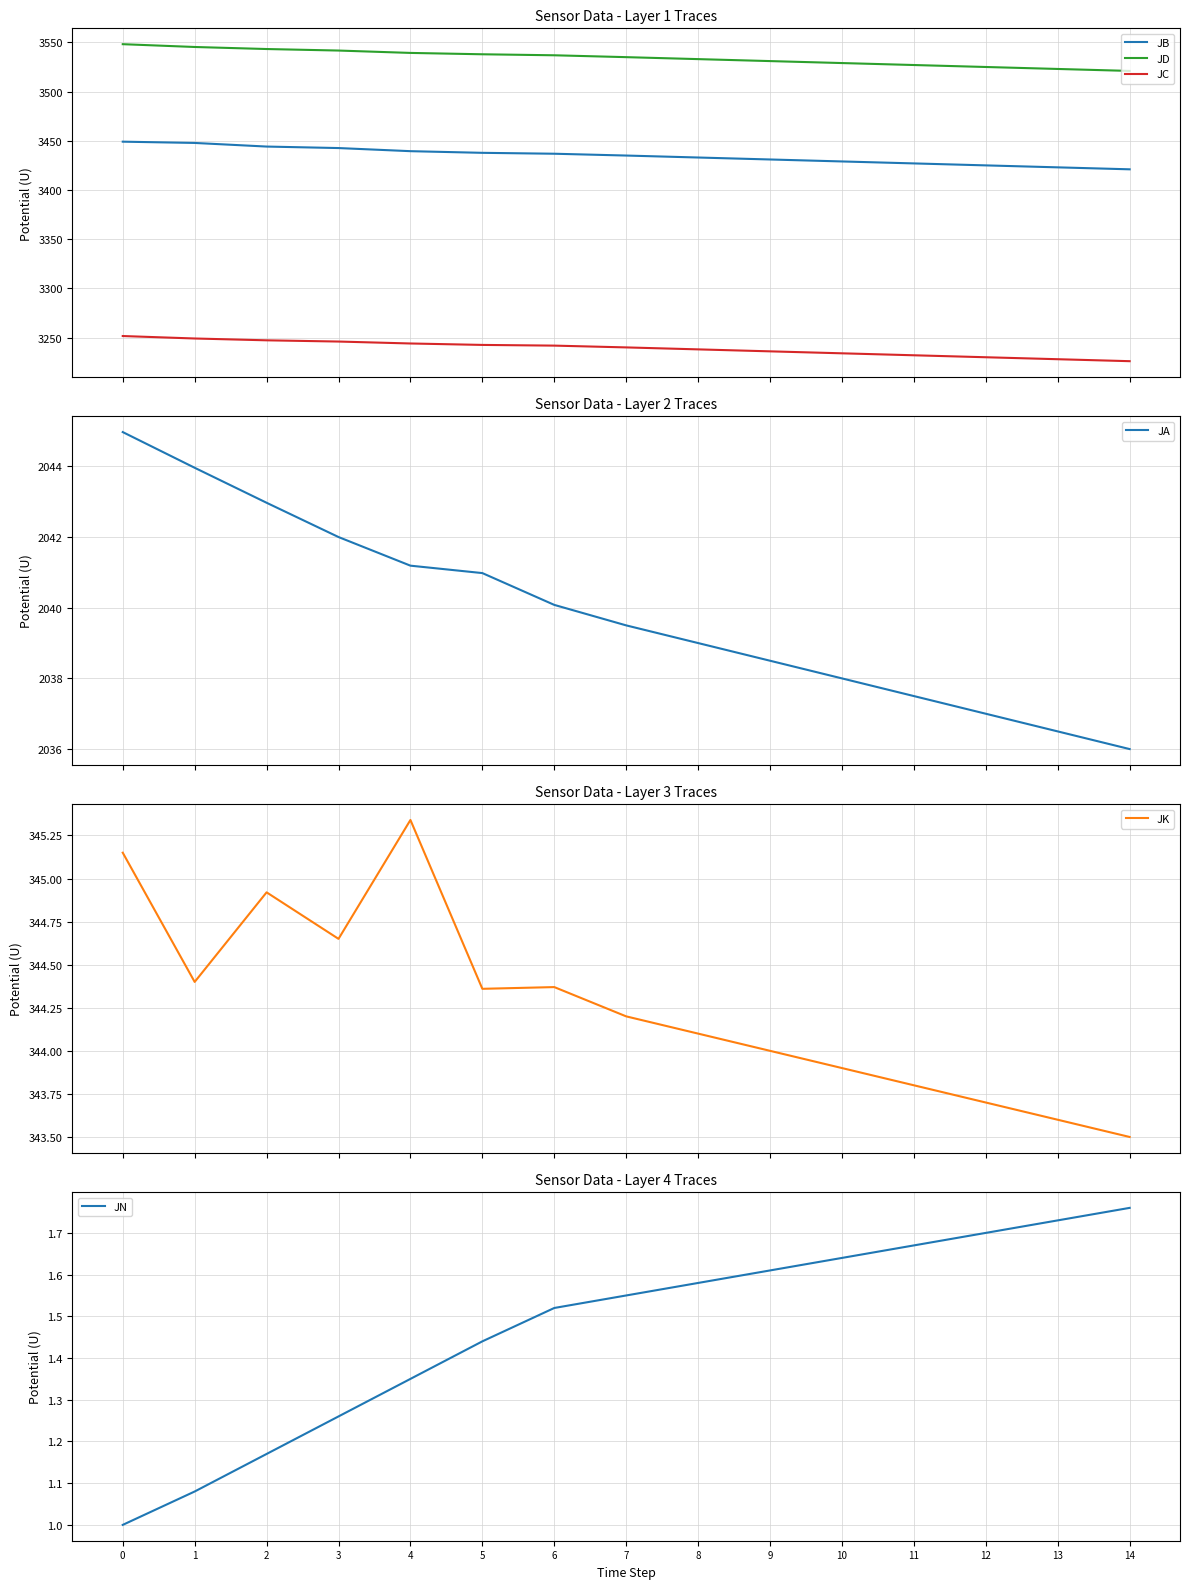

True or false: JA has a value of 2045.0 at 0.

True